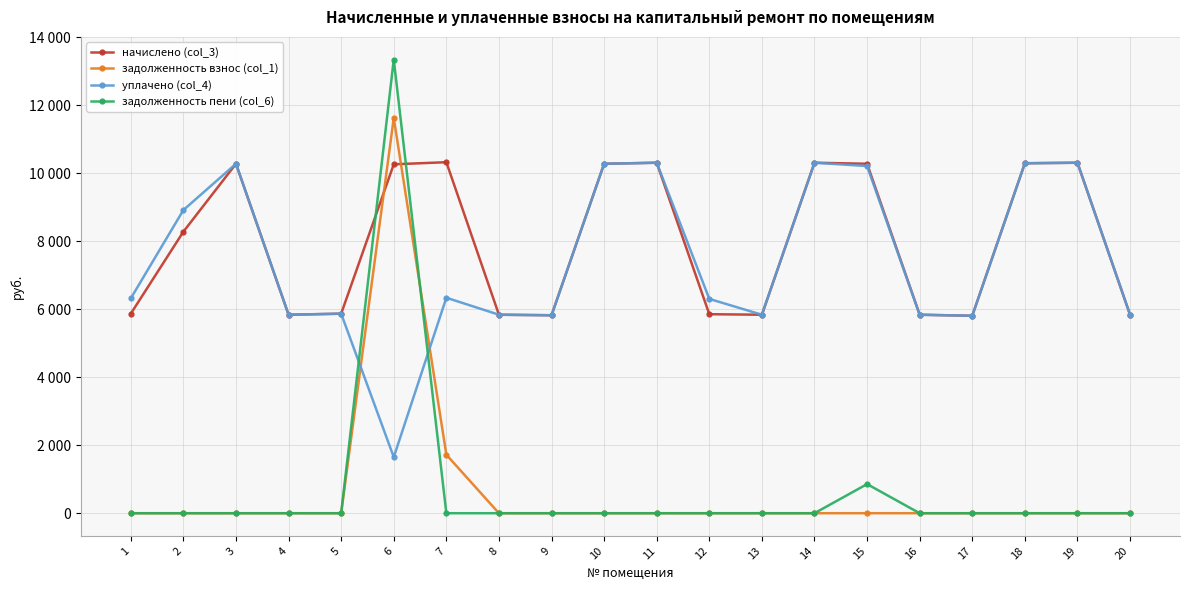

Does the chart have visible grid lines?

Yes